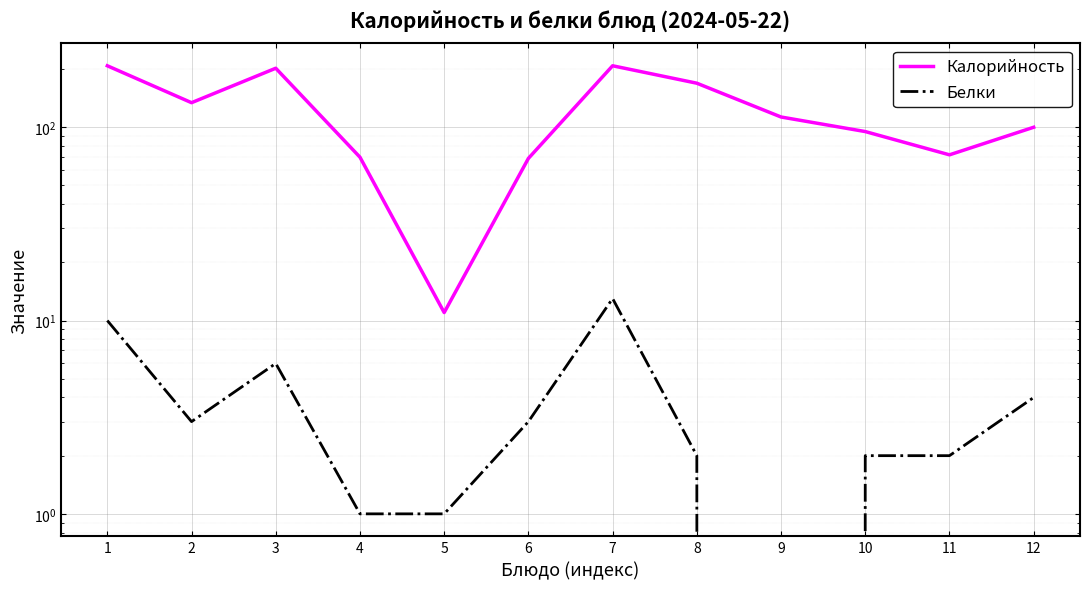

What is the total value across all series at 12?

104